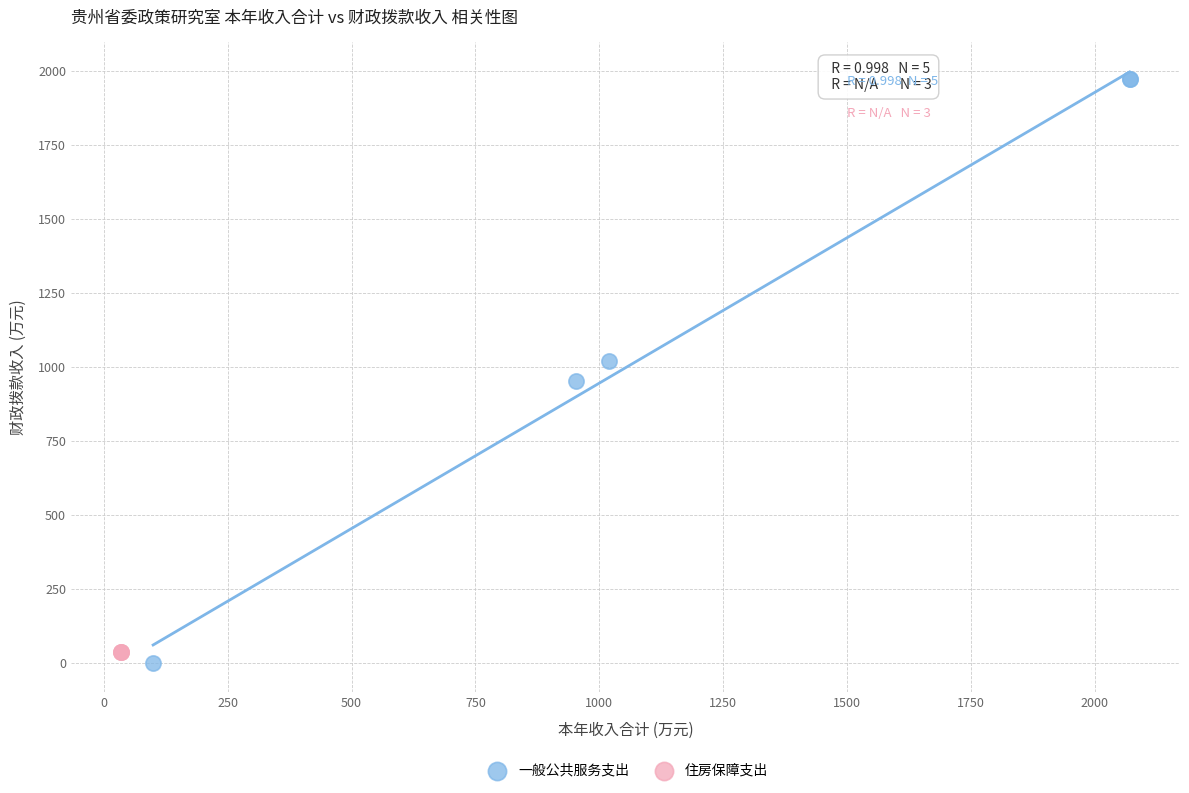

Which series reaches the maximum Y coordinate?

一般公共服务支出